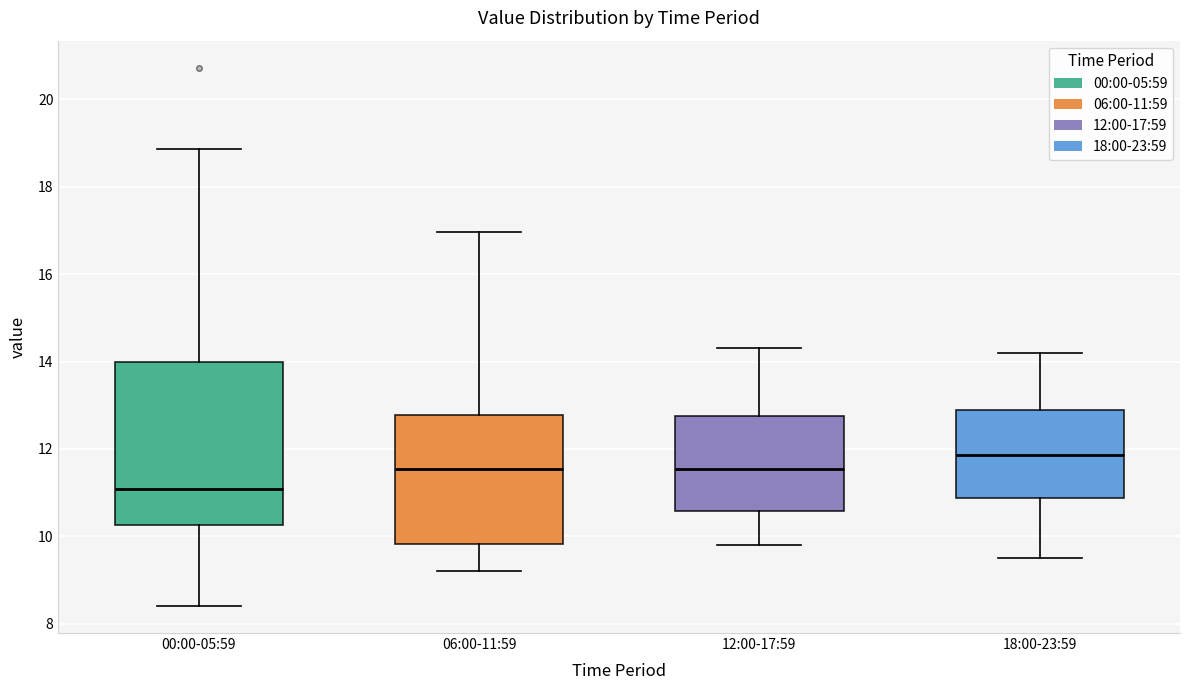

Reading left to right, read every box against the y-axis: the position of its median line, the range the box covers, and the ends of its whiskers. The values are not printed on the chart, so give them approximately, as read against the axis.

00:00-05:59: median 11.0, box 10.2 to 14.0, whiskers 8.4 to 18.8
06:00-11:59: median 11.6, box 9.8 to 12.8, whiskers 9.2 to 17.0
12:00-17:59: median 11.6, box 10.6 to 12.8, whiskers 9.8 to 14.4
18:00-23:59: median 11.8, box 10.8 to 13.0, whiskers 9.6 to 14.2